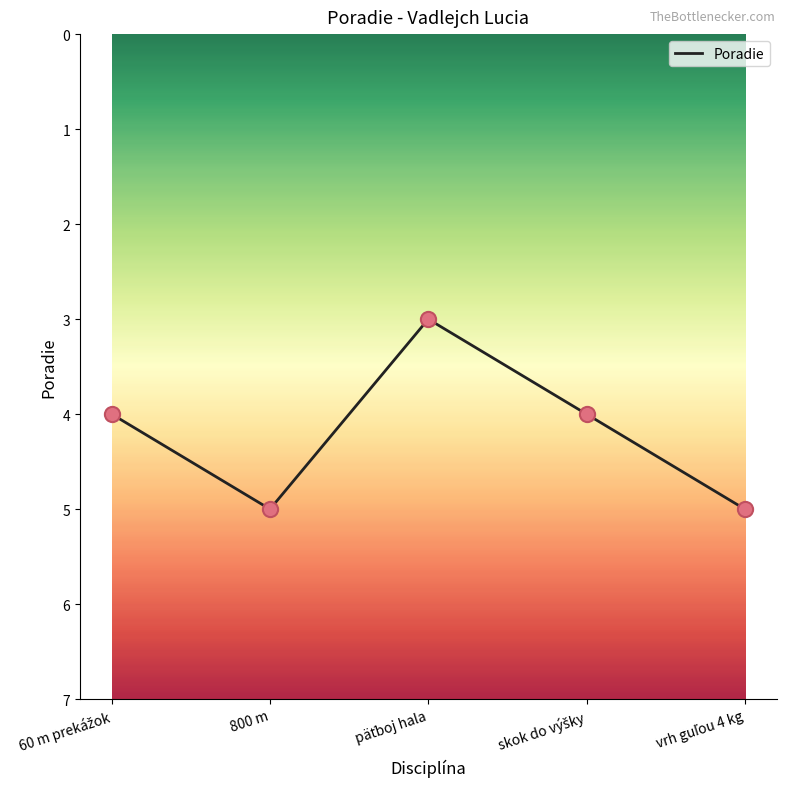

What is the greatest value displayed?

5